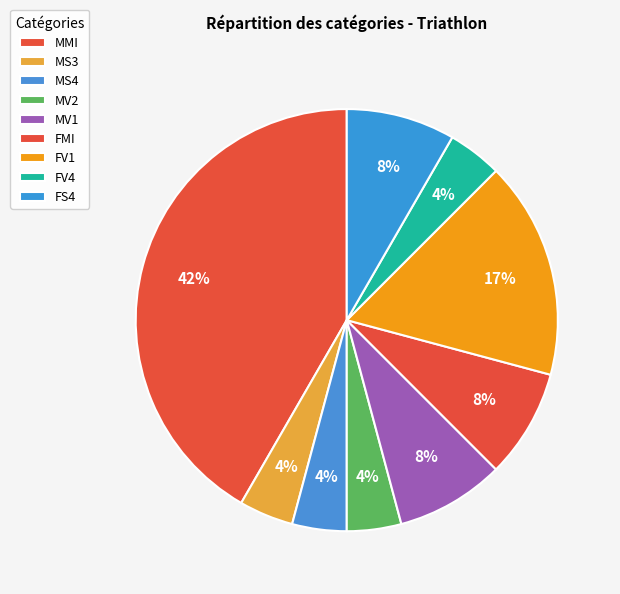

Combined, what portion of the pie is FS4 and MV1?

16.7%